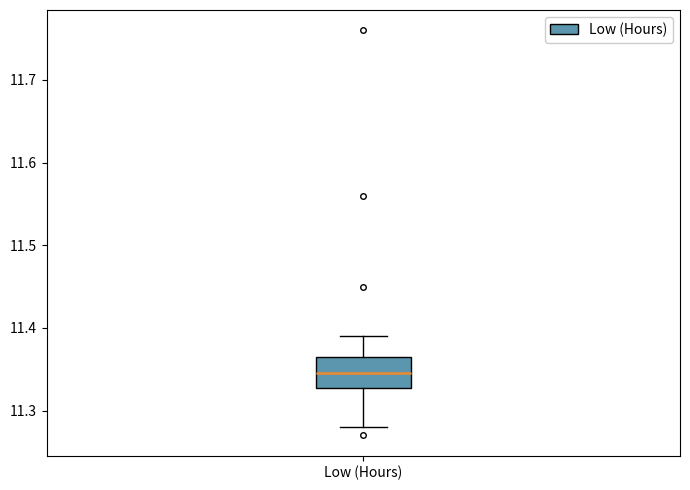

Read this box plot against the y-axis: the position of the median line, the range covered by the box, and the ends of both whiskers. The values are not printed on the chart, so give them approximately, as read against the axis.

median 11.35, box 11.33 to 11.37, whiskers 11.28 to 11.39